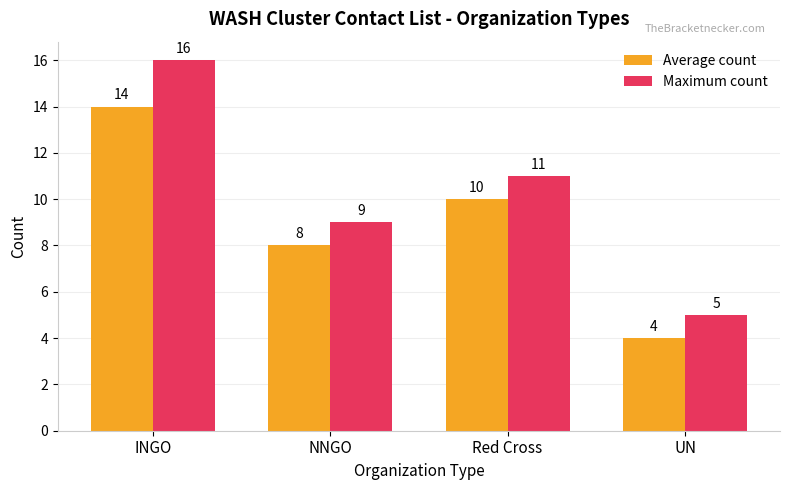

What is the average value of the Maximum count series?

10